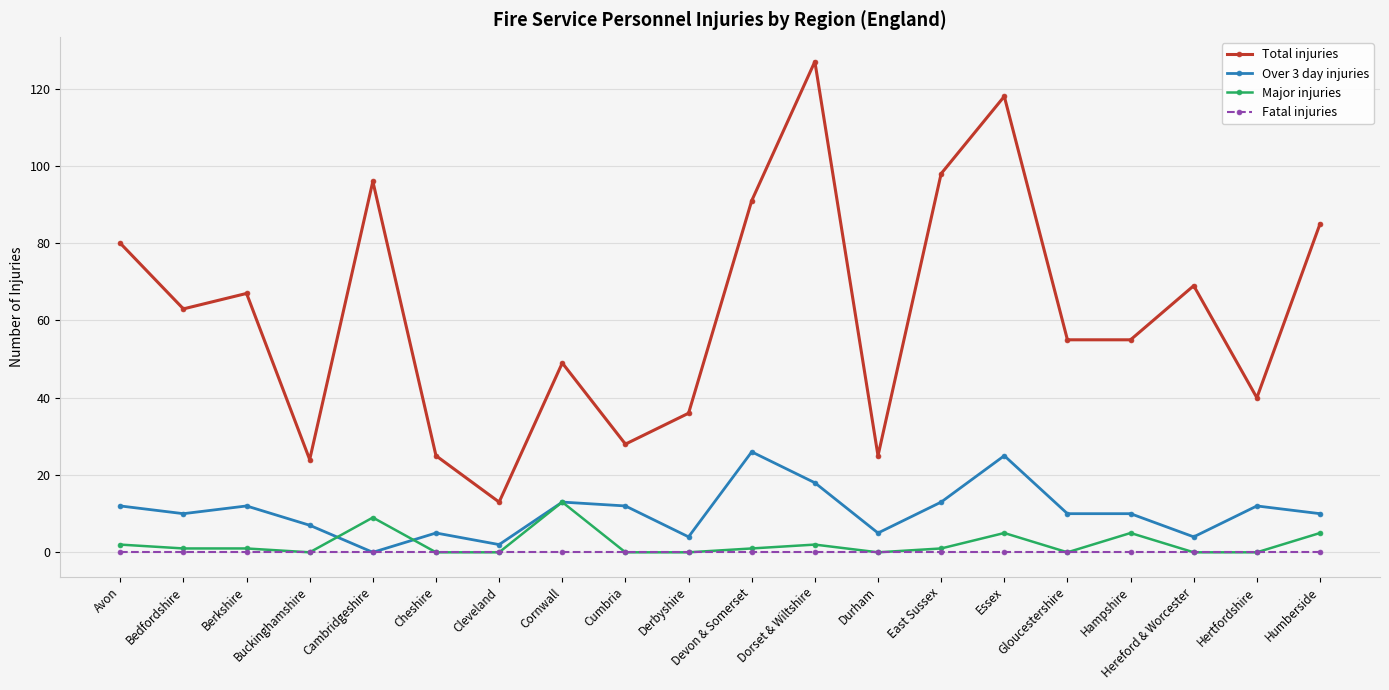

Count the number of data series in this chart.

4